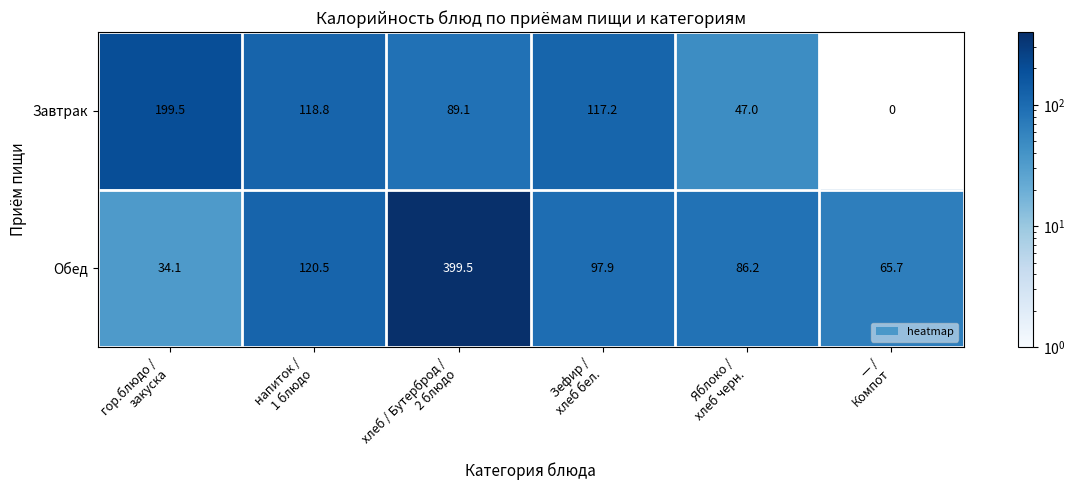

How many data points does each series have?

6